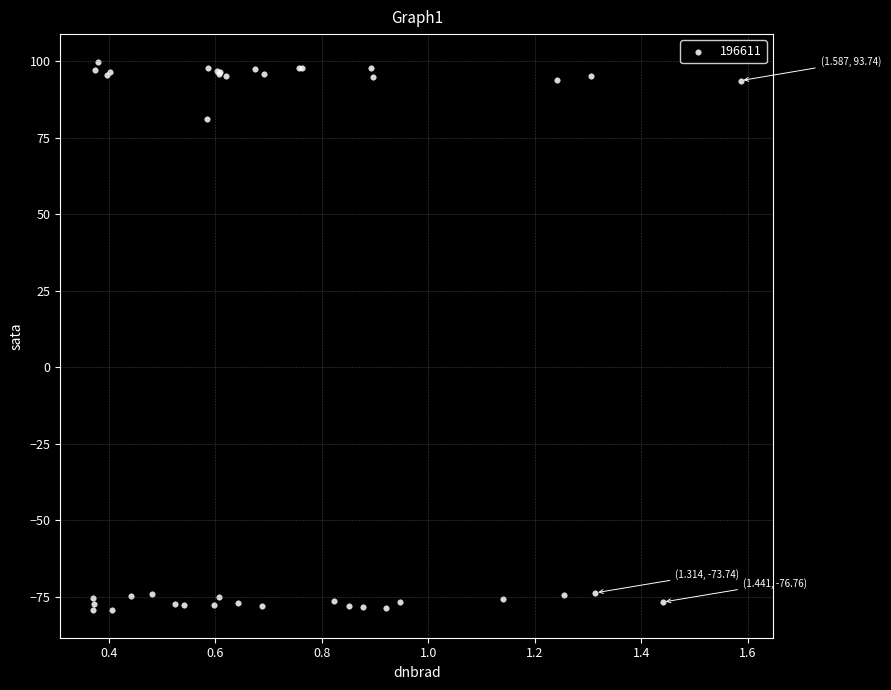

What Y value in the scatter plot is closest to 10?

81.2